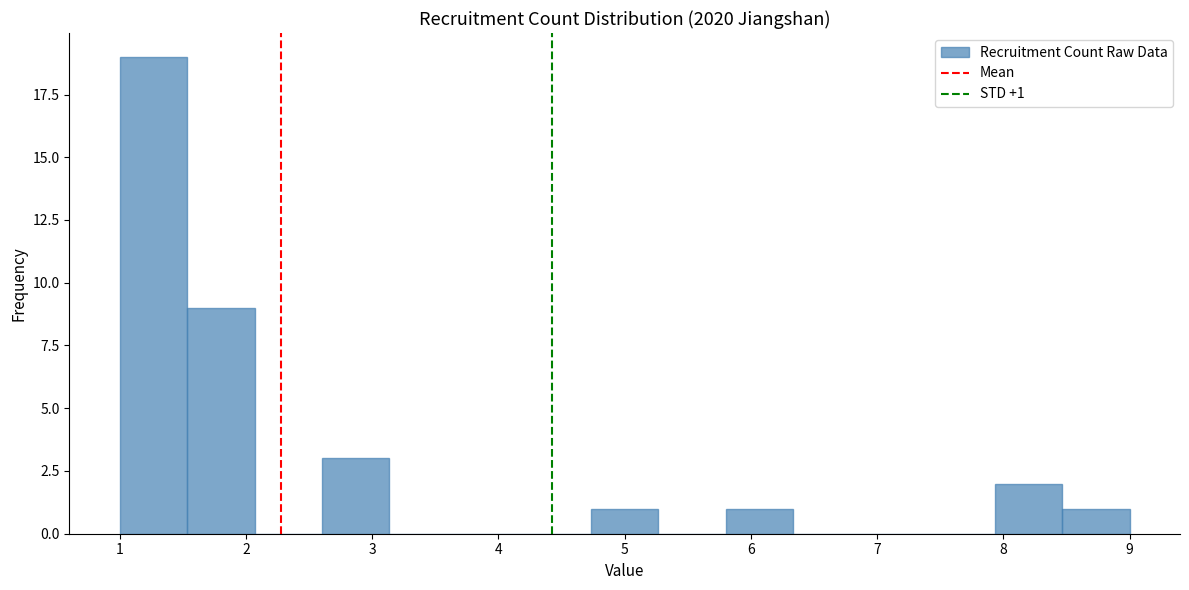

Which range on the x-axis has the tallest bar?

1.0 to 1.5